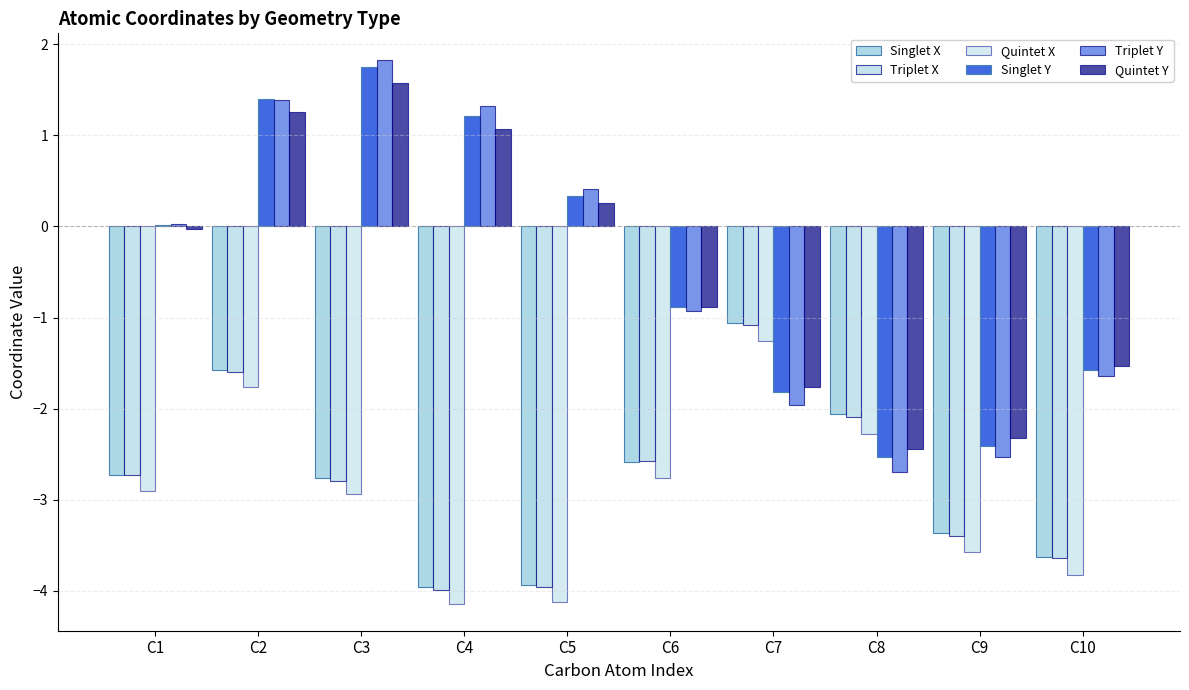

What is the highest value of the Quintet Y series?

1.6